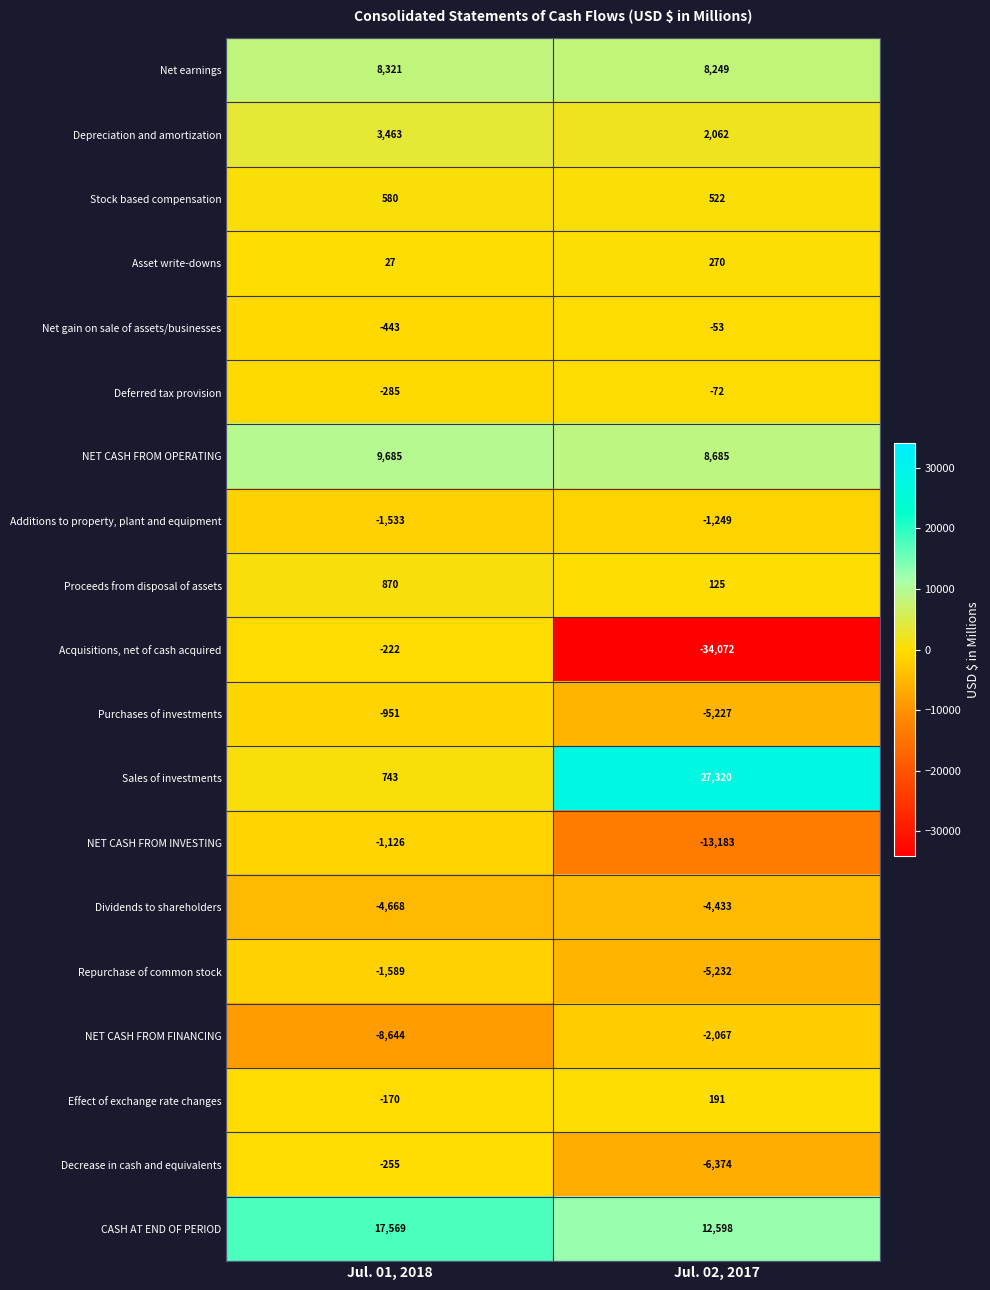

Which series has the widest spread of values?

Acquisitions, net of cash acquired